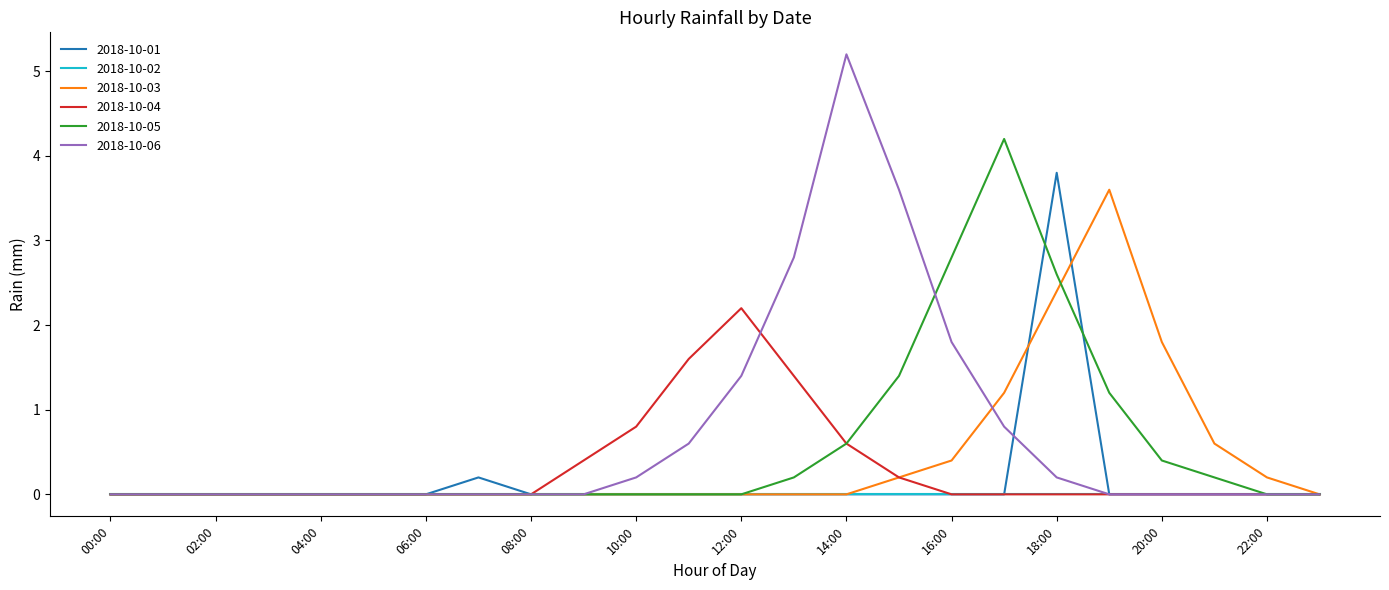

Is this an area chart (filled region under the line)?

No